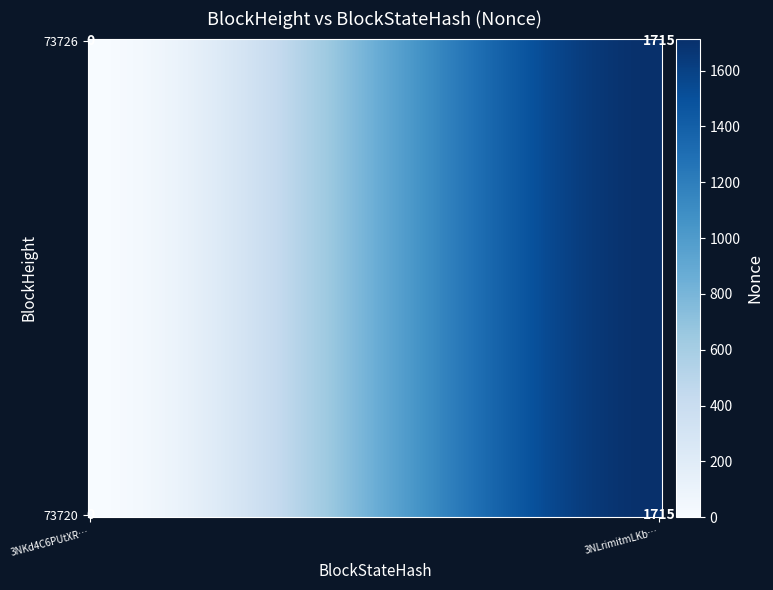

Rank the categories by 73726 value from highest to lowest.

1, 0